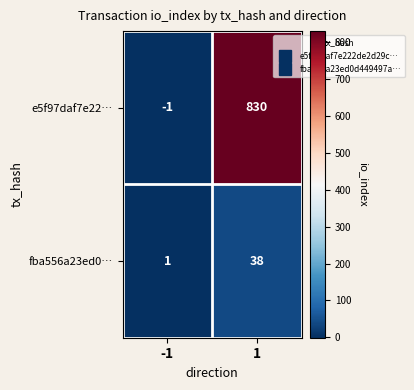

Which series has the largest range (max minus min)?

e5f97daf7e22…